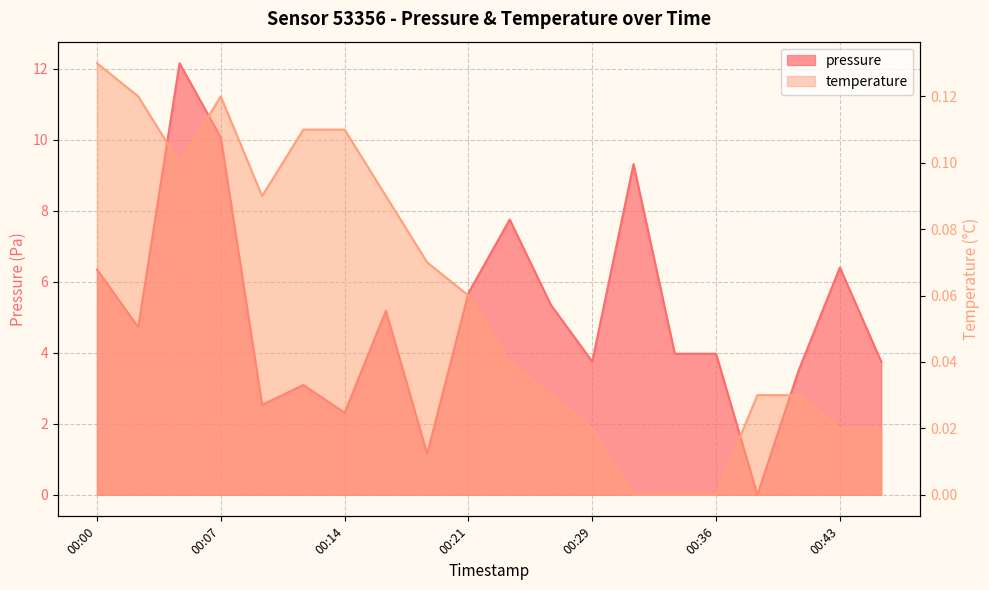

At 00:17, list the series in order from largest to smallest.

pressure, temperature